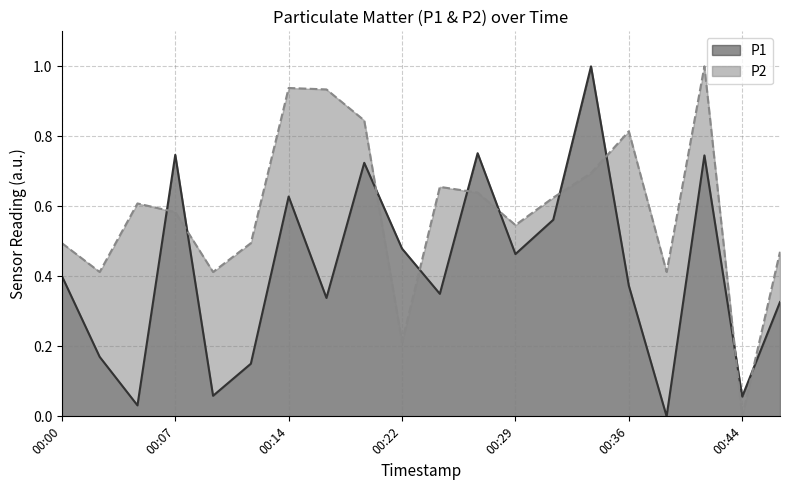

At which category is the sum across all series the highest?

00:41